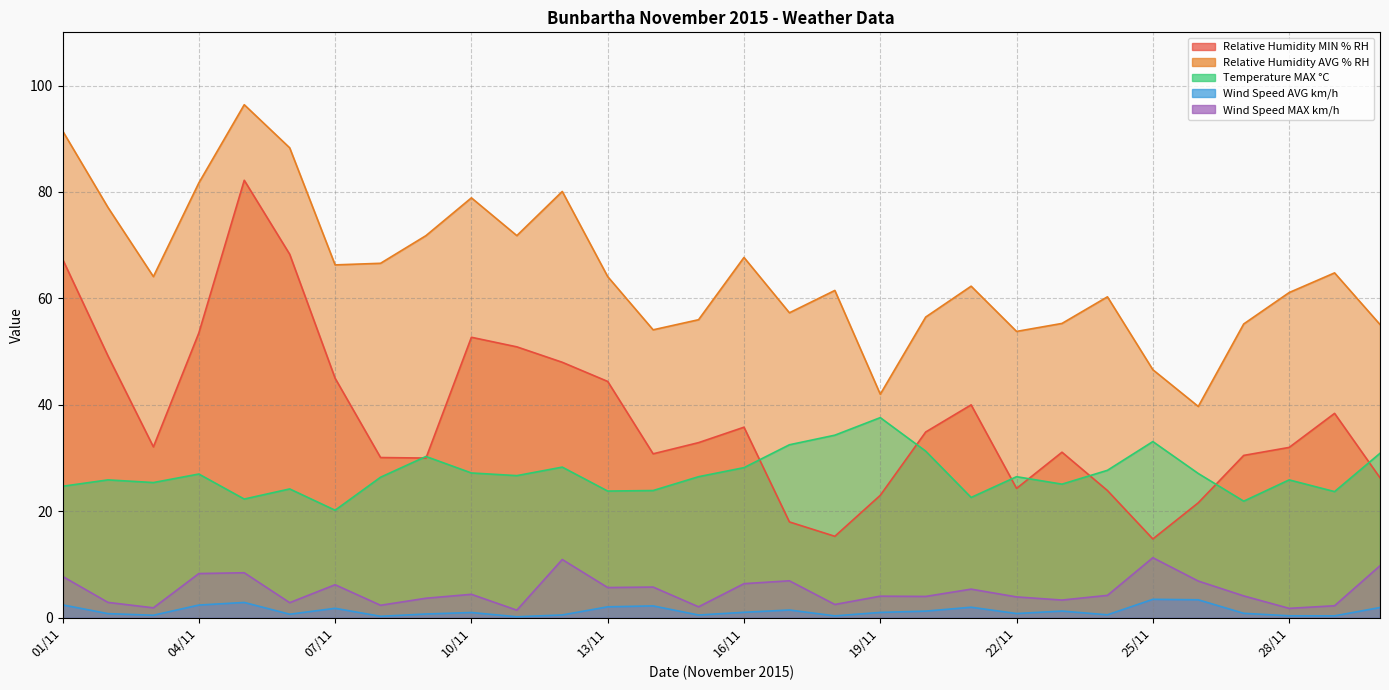

At which category is the sum across all series the highest?

05/11